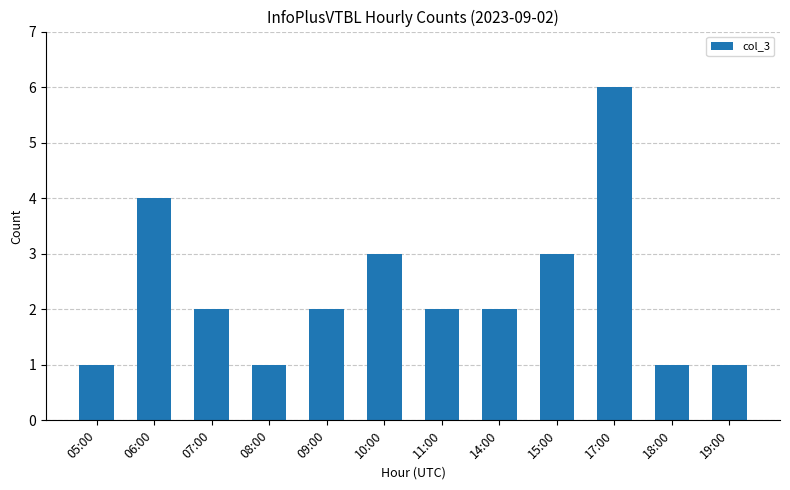

What is the change in value from 06:00 to 11:00?

-2